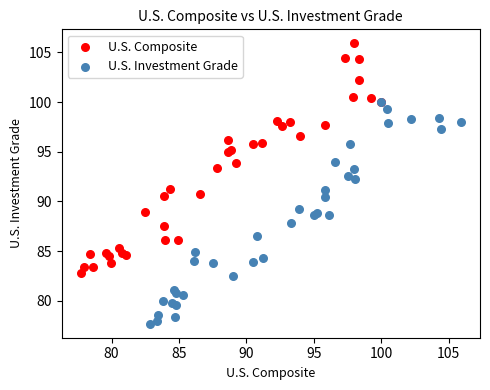

Which series contains the lowest Y value?

U.S. Investment Grade